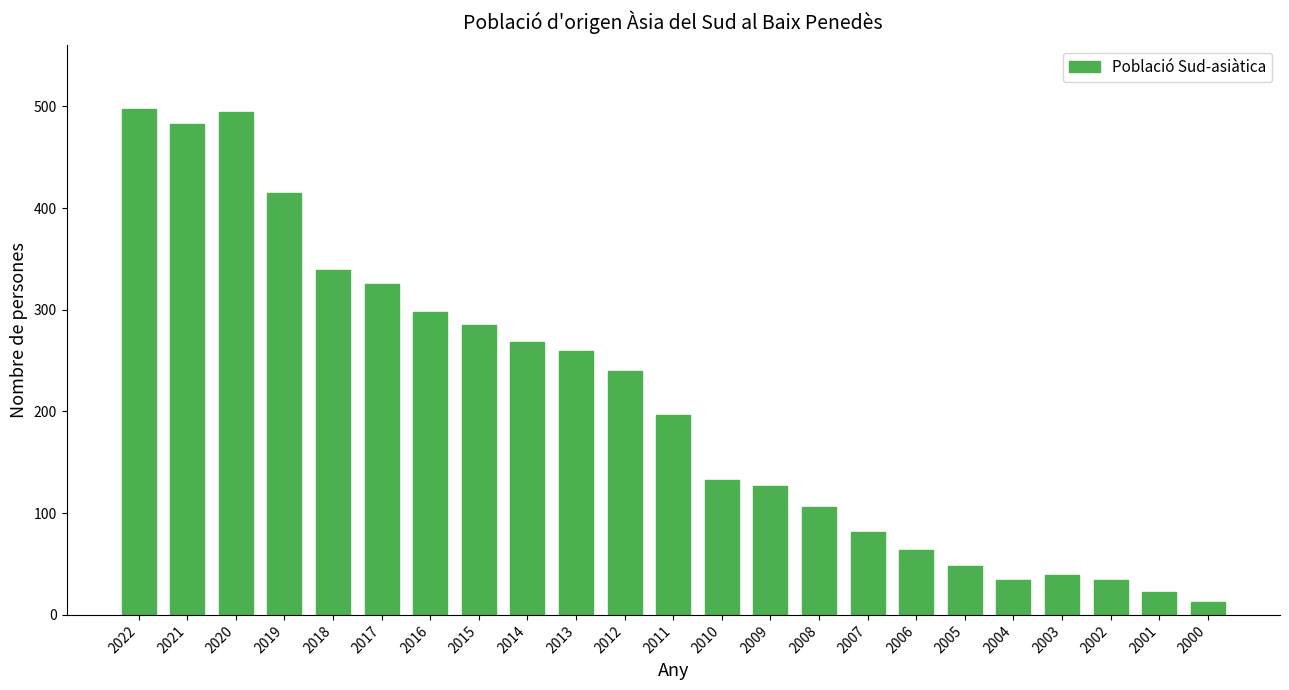

Which has a higher value, 2018 or 2007?

2018